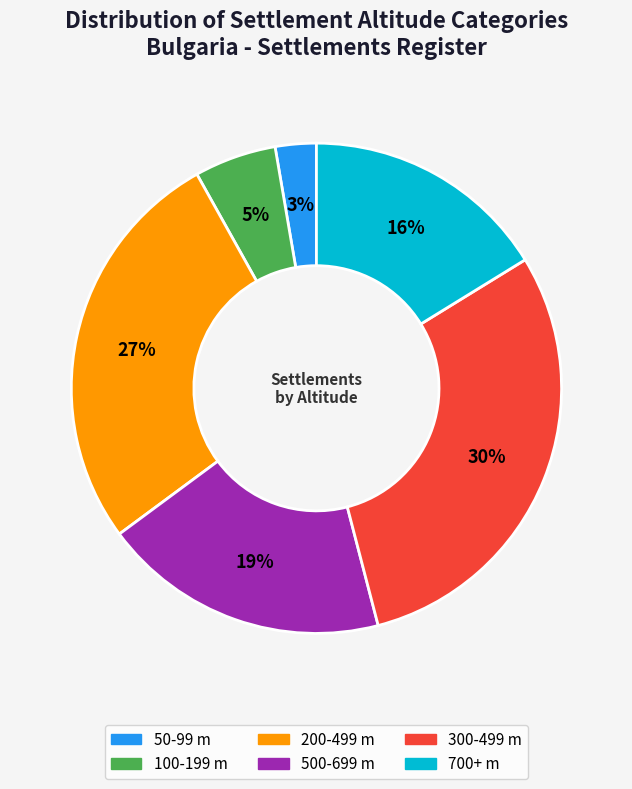

Does any single category account for the majority?

No